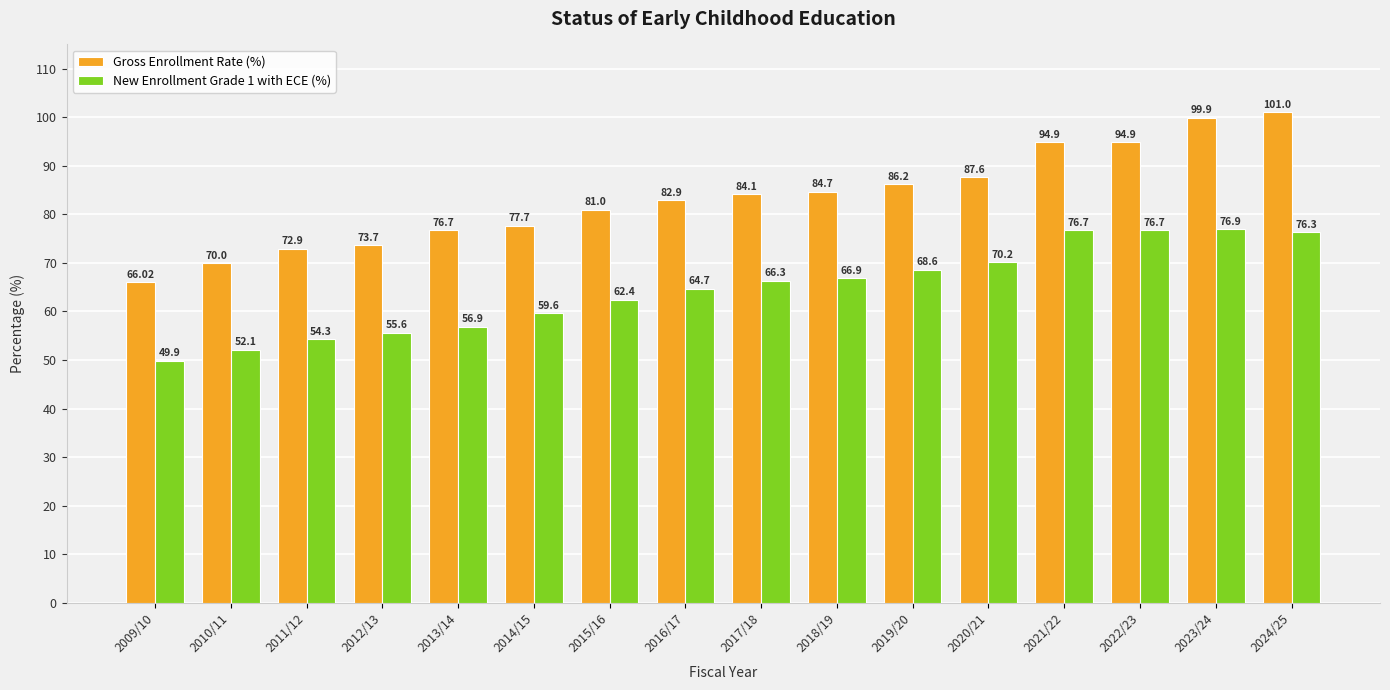

What are all the series names shown in the legend?

Gross Enrollment Rate (%), New Enrollment Grade 1 with ECE (%)